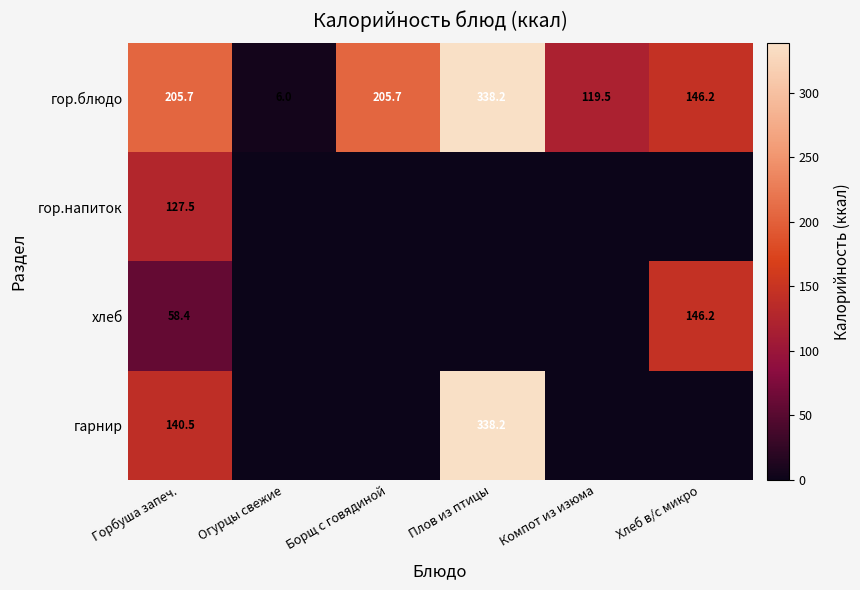

What is the difference between the highest and lowest values at Горбуша запеч.?

147.3